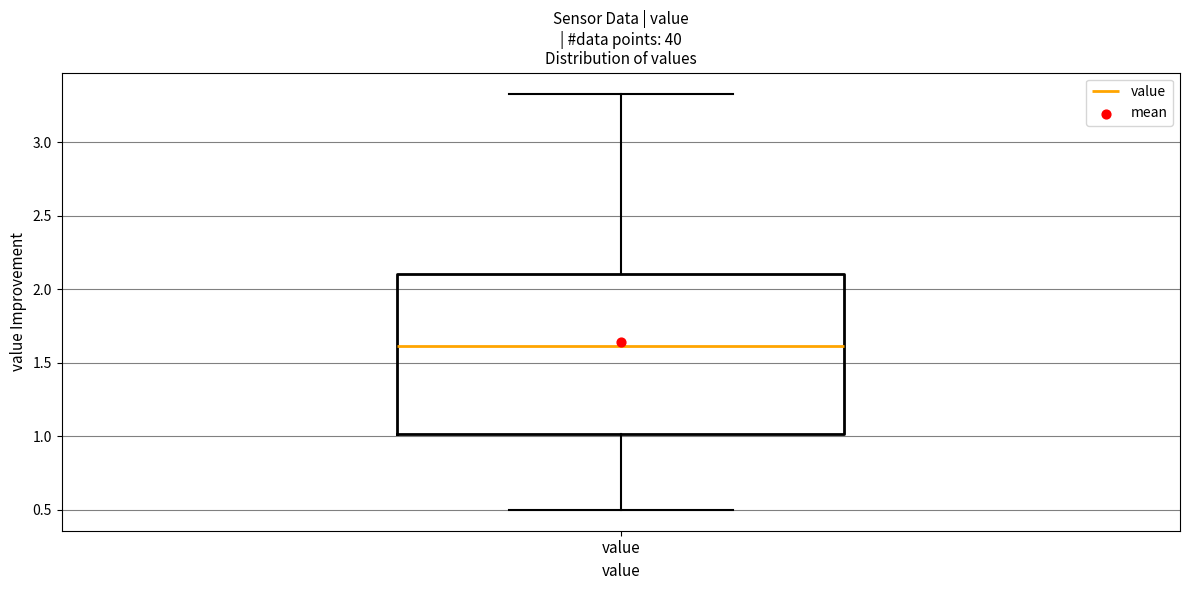

Read this box plot against the y-axis: the position of the median line, the range covered by the box, and the ends of both whiskers. The values are not printed on the chart, so give them approximately, as read against the axis.

median 1.60, box 1.00 to 2.10, whiskers 0.50 to 3.35